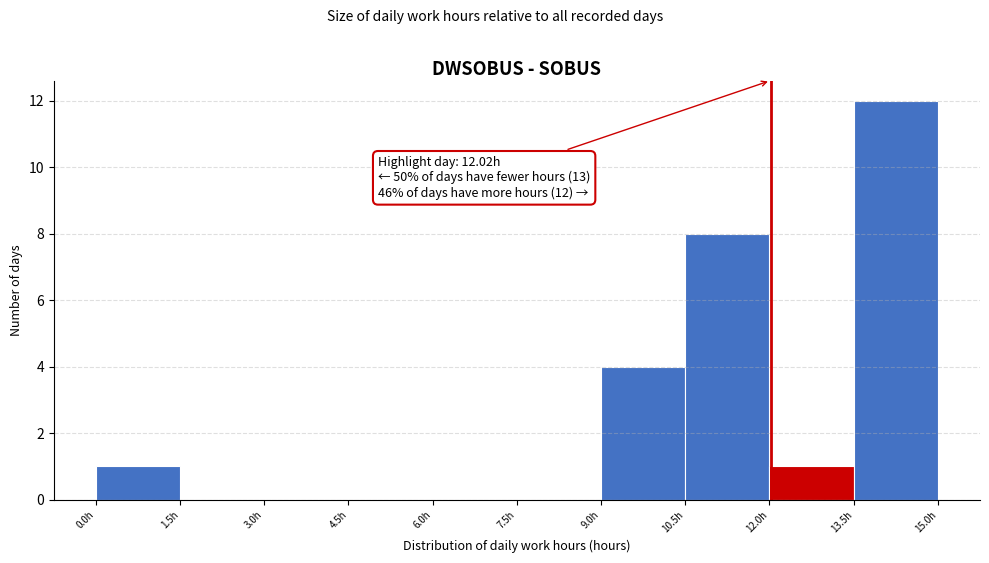

Which range on the x-axis has the tallest bar?

13.5 to 15.0